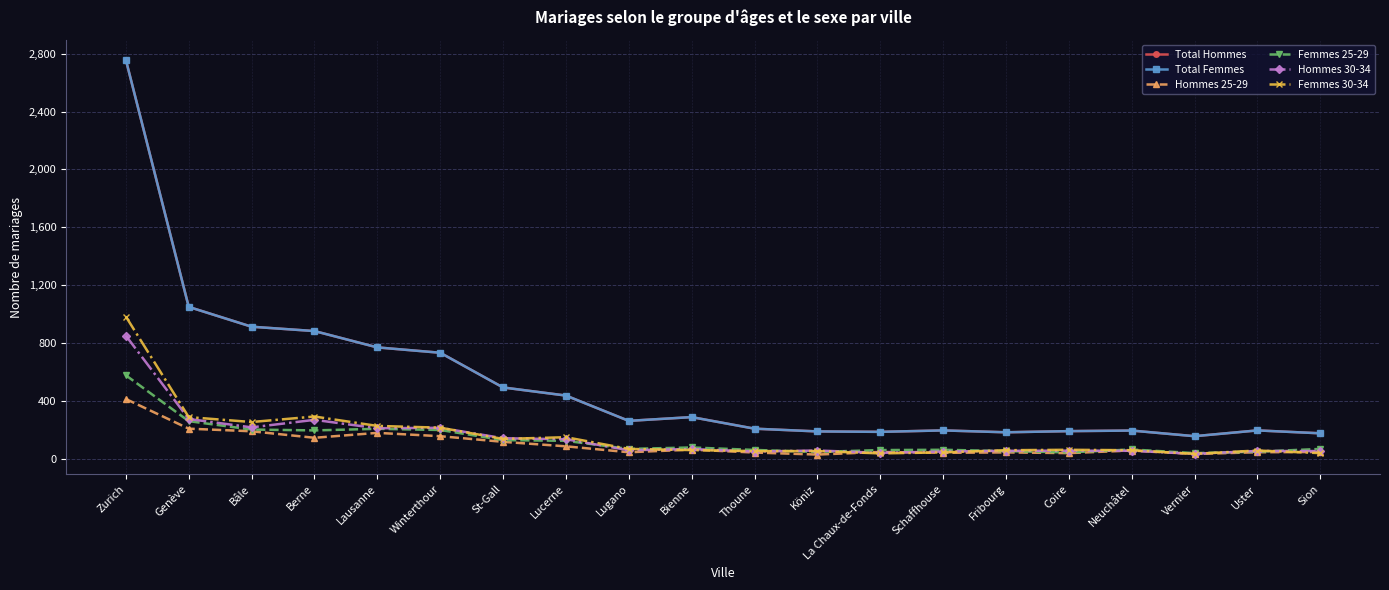

What is the difference between the maximum and minimum values in the Hommes 25-29 series?

384